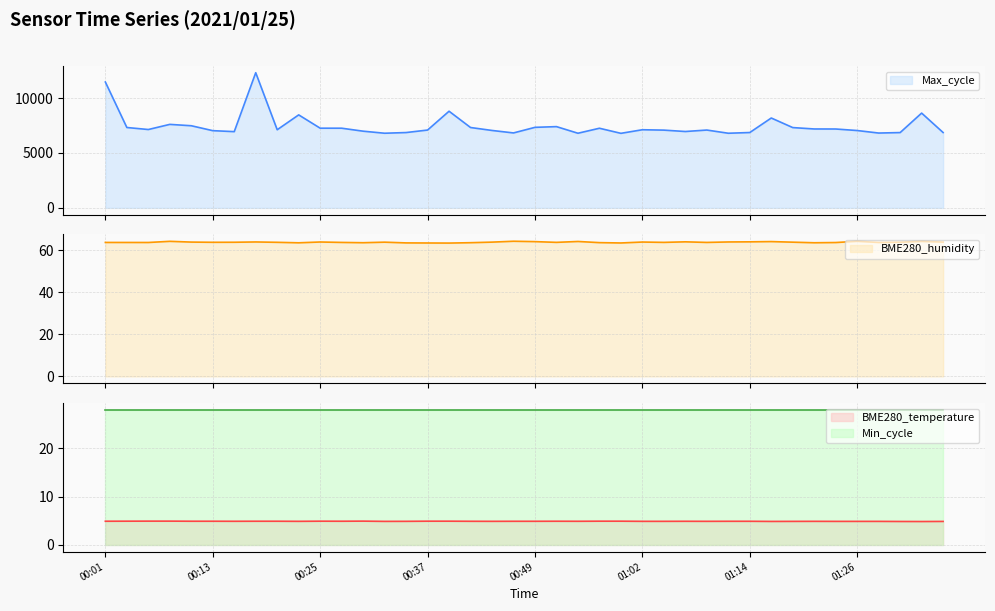

What is the label of the 39th point from the left?

01:33